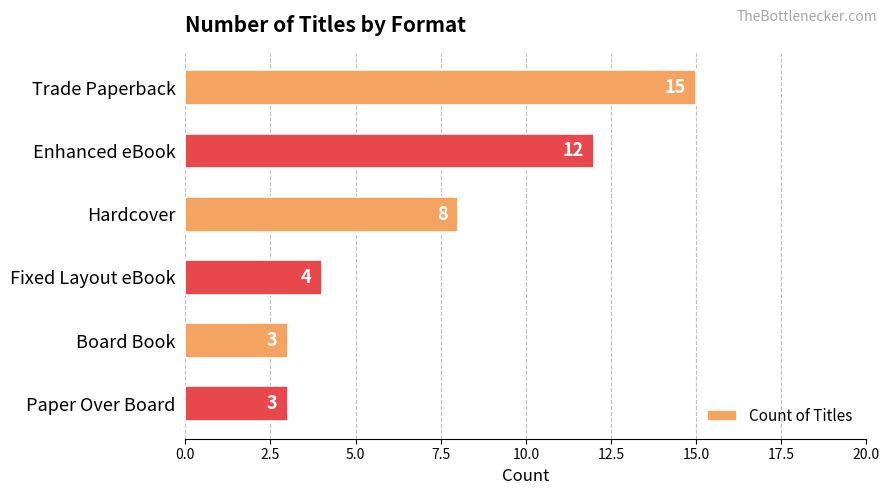

What is the difference between the second highest and minimum values?

9